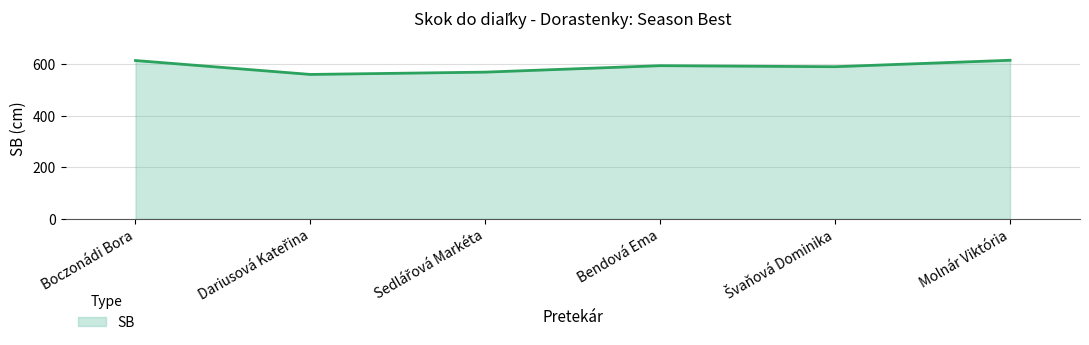

True or false: the data has more than 1 interior local peaks.

False